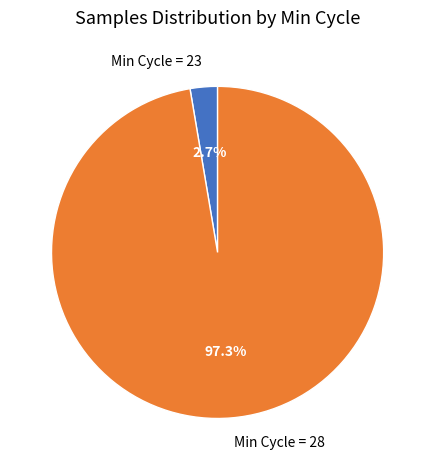

How many segments does this pie chart have?

2